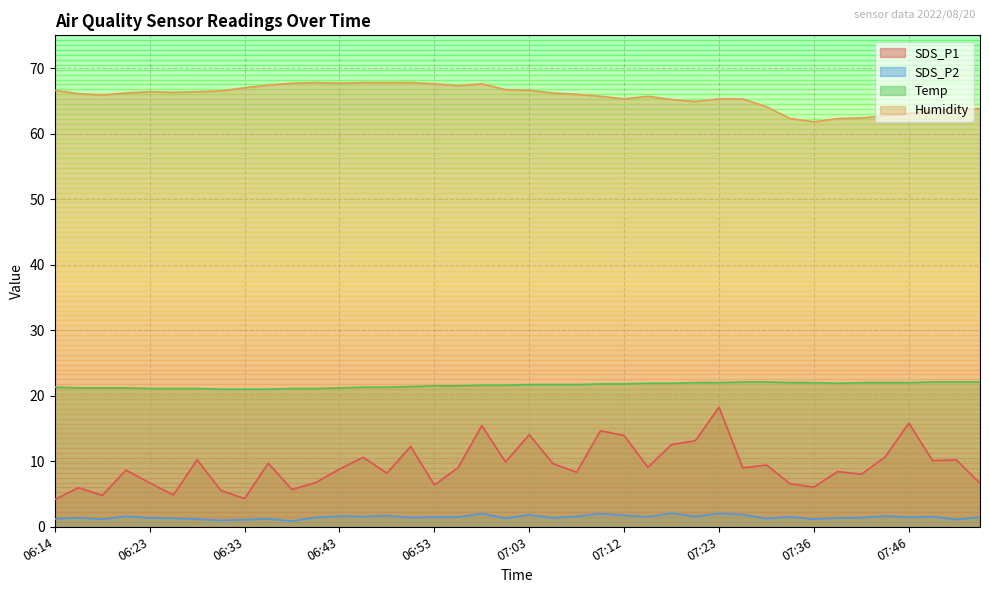

Read the Humidity value at 07:25.

65.3